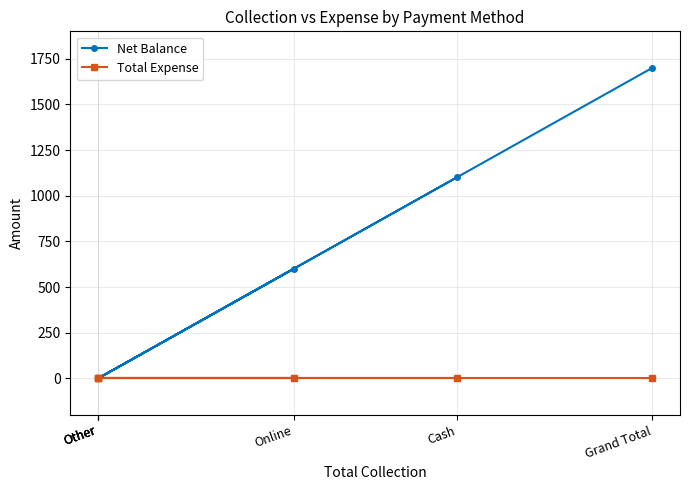

Is this an area chart (filled region under the line)?

No